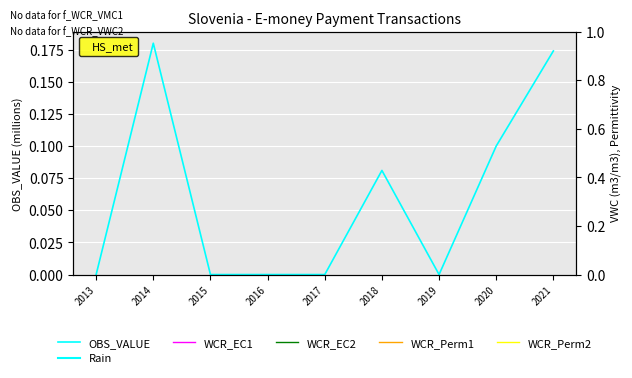

Count the number of values greater than 0.

4